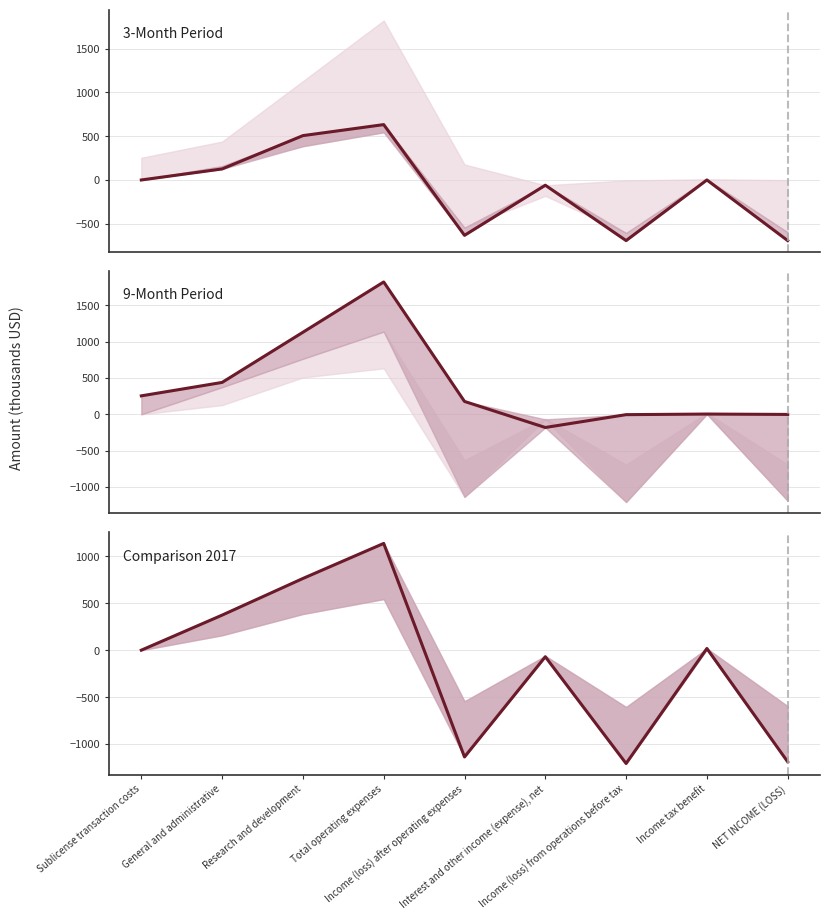

What is the greatest value displayed?

1823